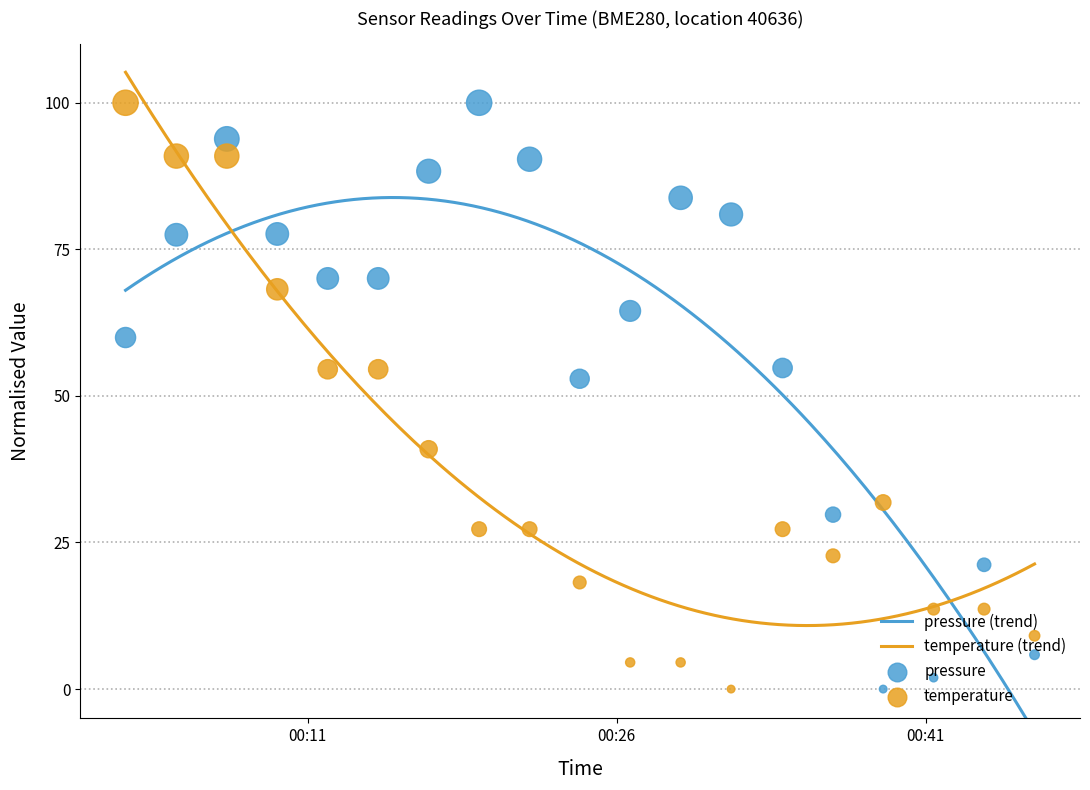

Is the value of temperature at 13 greater than the value of pressure at 11?

No